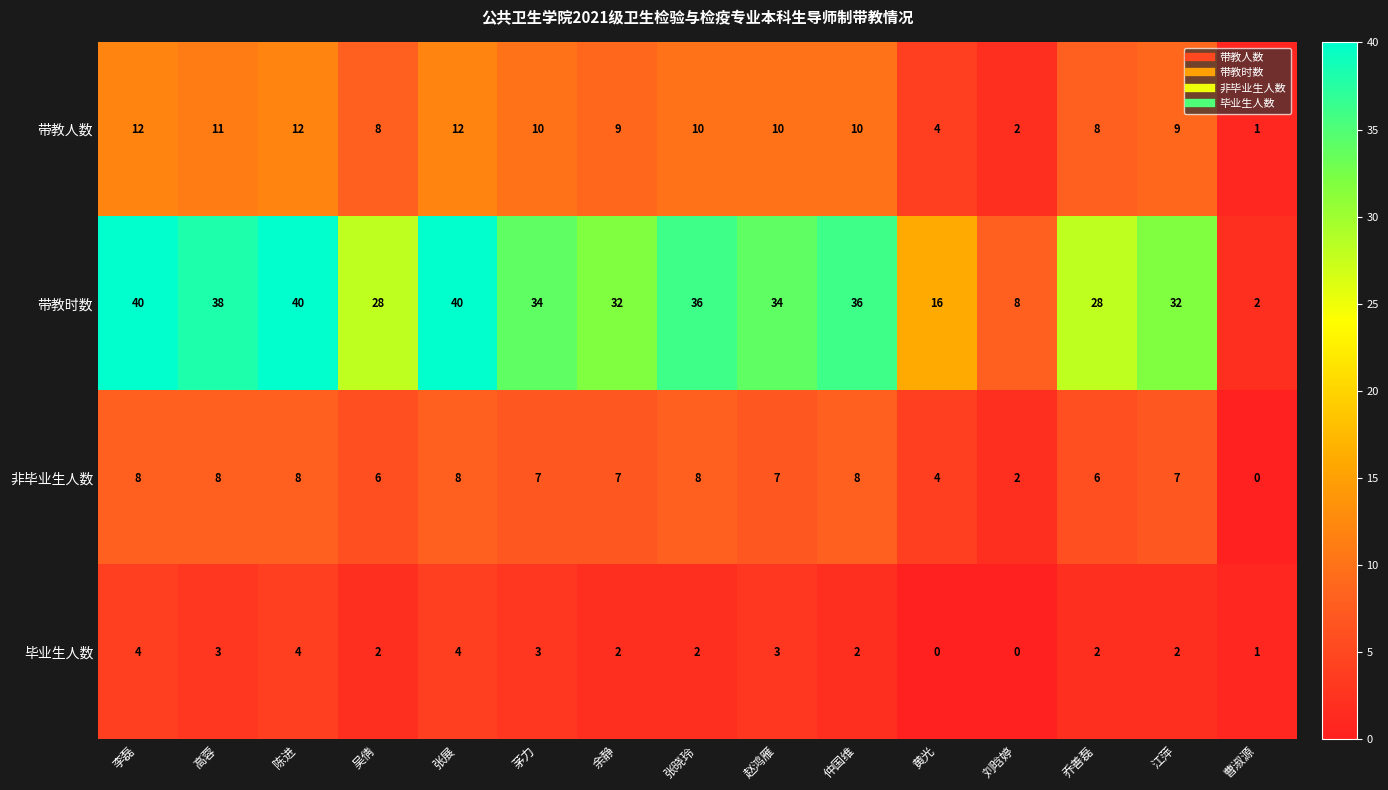

What is the difference between the maximum and second lowest values in the 非毕业生人数 series?

6